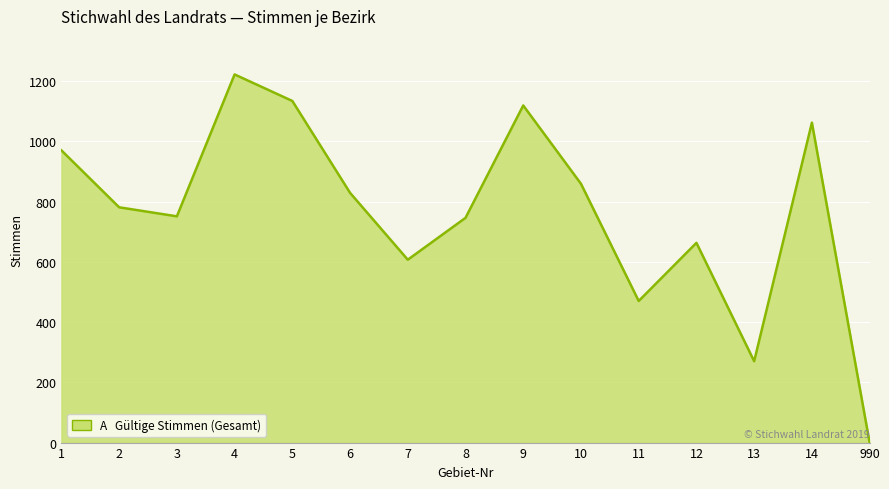

Approximately how many times larger is the value at 10 compared to 13?

3.2